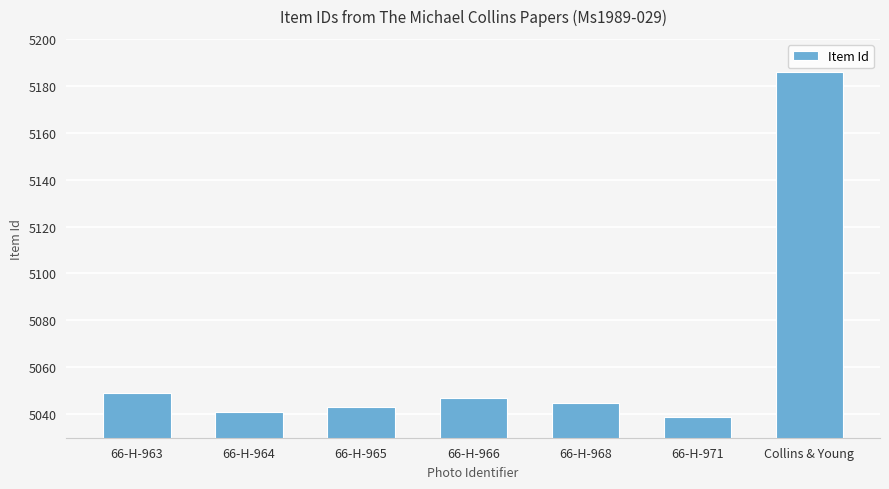

Reading left to right, extract all data points from this chart.

5049	5041	5043	5047	5045	5039	5186